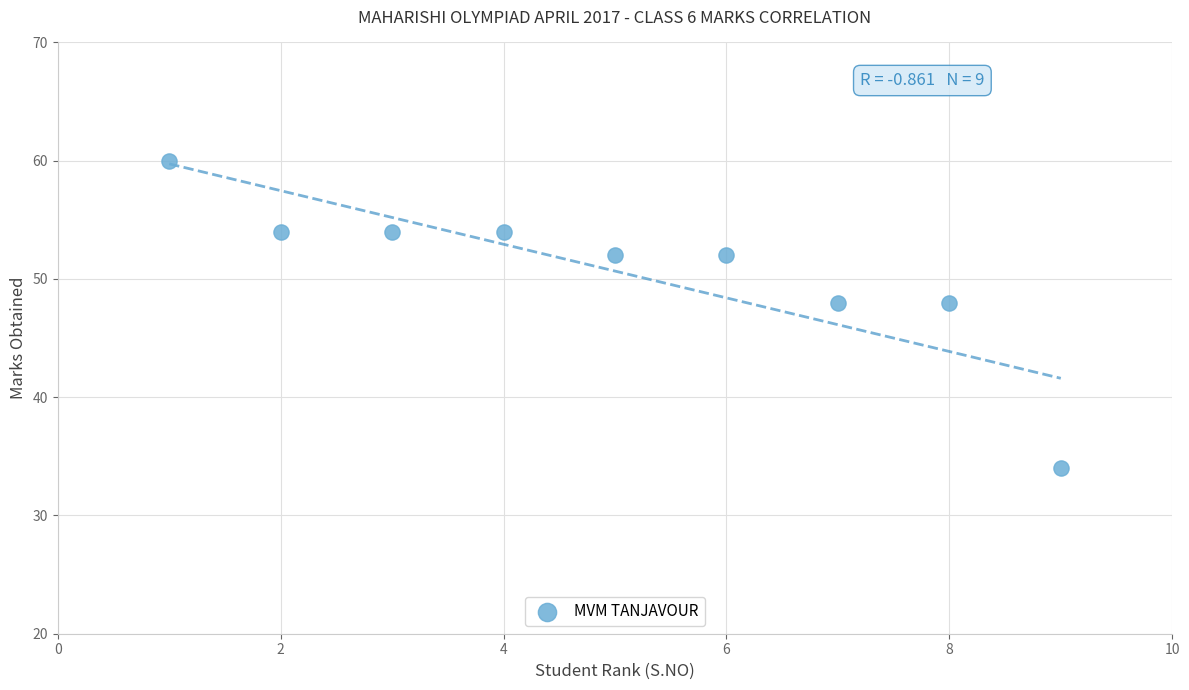

What is the average X value?

5